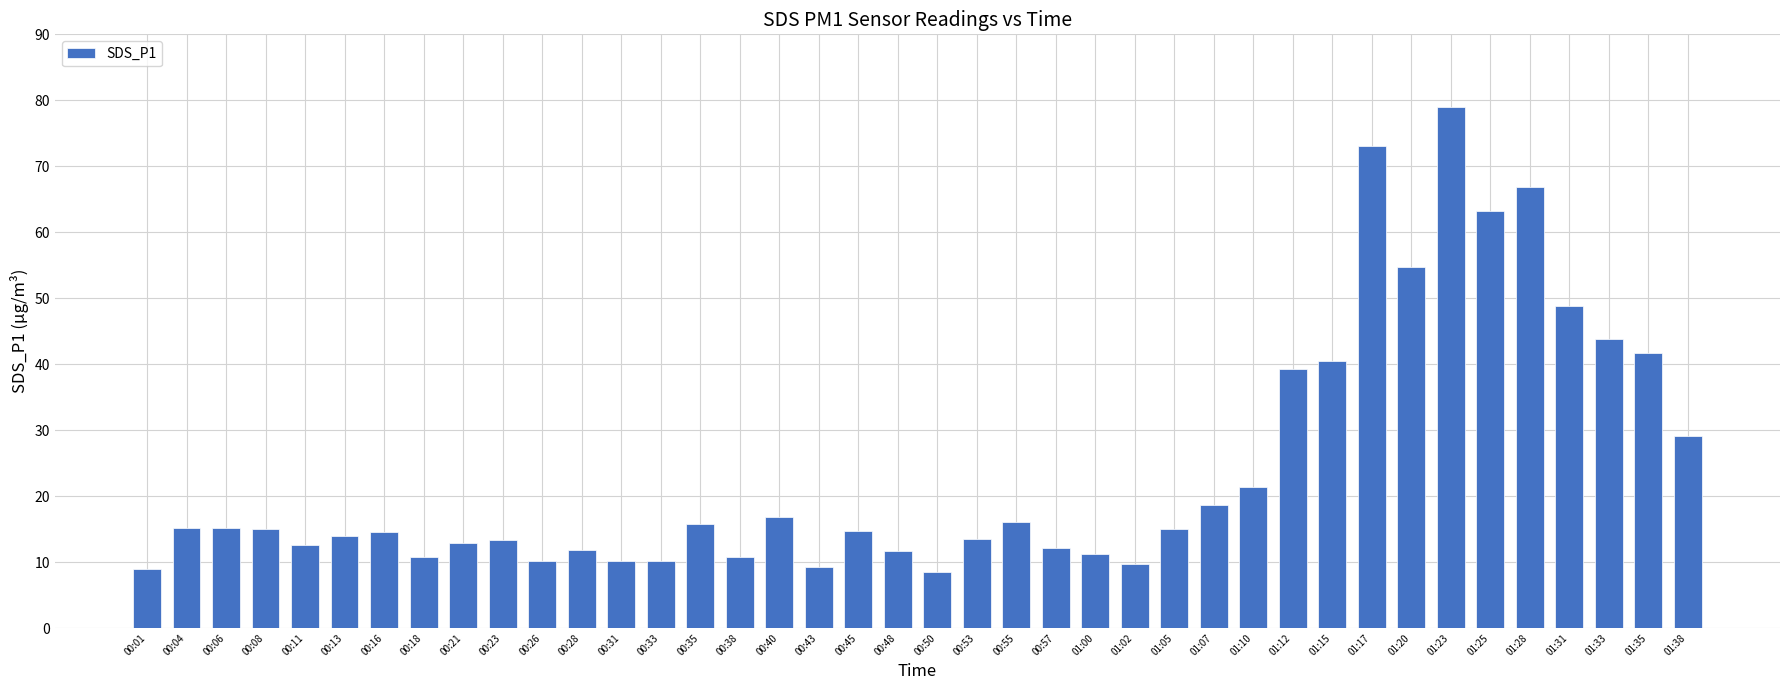

The value at 00:23 is 13.4. True or false?

True